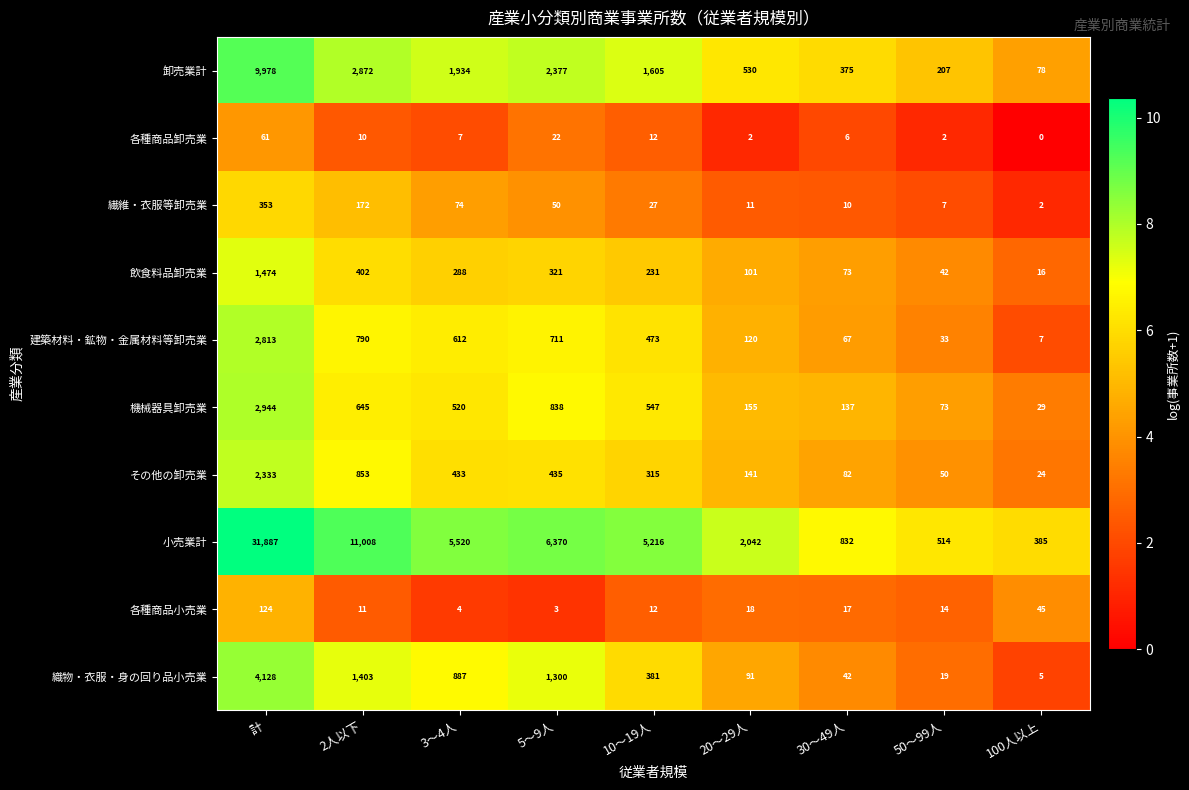

What is the difference between the 建築材料・鉱物・金属材料等卸売業 values at 5～9人 and 20～29人?

591